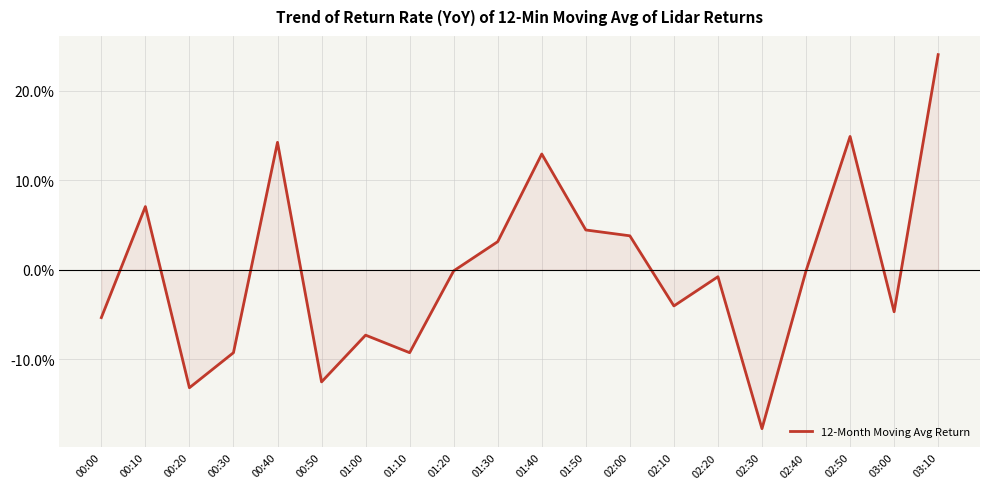

Reading left to right, transcribe all the data shown in this chart.

00:00=-0.1	00:10=0.1	00:20=-0.1	00:30=-0.1	00:40=0.1	00:50=-0.1	01:00=-0.1	01:10=-0.1	01:20=-0.0	01:30=0.0	01:40=0.1	01:50=0.0	02:00=0.0	02:10=-0.0	02:20=-0.0	02:30=-0.2	02:40=-0.0	02:50=0.1	03:00=-0.0	03:10=0.2